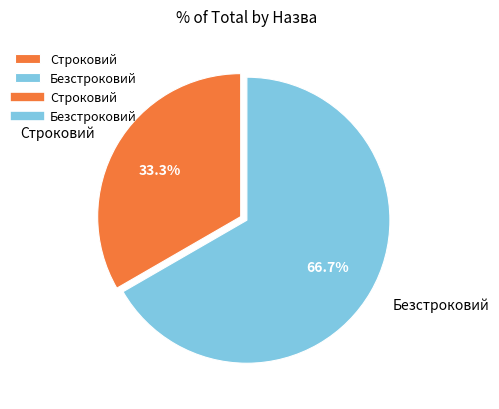

Rank the categories by value from lowest to highest.

Строковий, Безстроковий